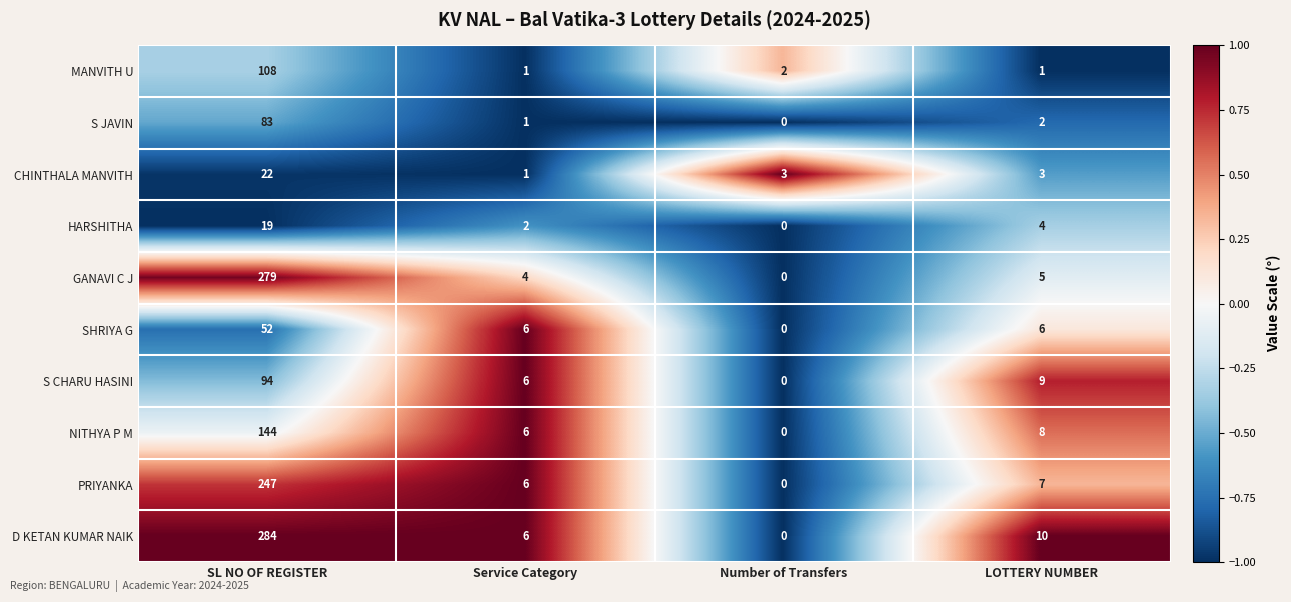

What is the sum of all D KETAN KUMAR NAIK values?

300